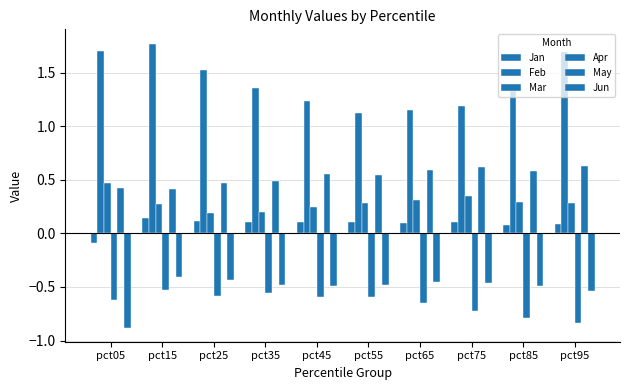

Reading right to left, extract all data points from this chart.

Jan: pct95=0.1	pct85=0.1	pct75=0.1	pct65=0.1	pct55=0.1	pct45=0.1	pct35=0.1	pct25=0.1	pct15=0.1	pct05=-0.1
Feb: pct95=1.7	pct85=1.4	pct75=1.2	pct65=1.2	pct55=1.1	pct45=1.2	pct35=1.4	pct25=1.5	pct15=1.8	pct05=1.7
Mar: pct95=0.3	pct85=0.3	pct75=0.3	pct65=0.3	pct55=0.3	pct45=0.2	pct35=0.2	pct25=0.2	pct15=0.3	pct05=0.5
Apr: pct95=-0.8	pct85=-0.8	pct75=-0.7	pct65=-0.6	pct55=-0.6	pct45=-0.6	pct35=-0.6	pct25=-0.6	pct15=-0.5	pct05=-0.6
May: pct95=0.6	pct85=0.6	pct75=0.6	pct65=0.6	pct55=0.5	pct45=0.6	pct35=0.5	pct25=0.5	pct15=0.4	pct05=0.4
Jun: pct95=-0.5	pct85=-0.5	pct75=-0.5	pct65=-0.5	pct55=-0.5	pct45=-0.5	pct35=-0.5	pct25=-0.4	pct15=-0.4	pct05=-0.9